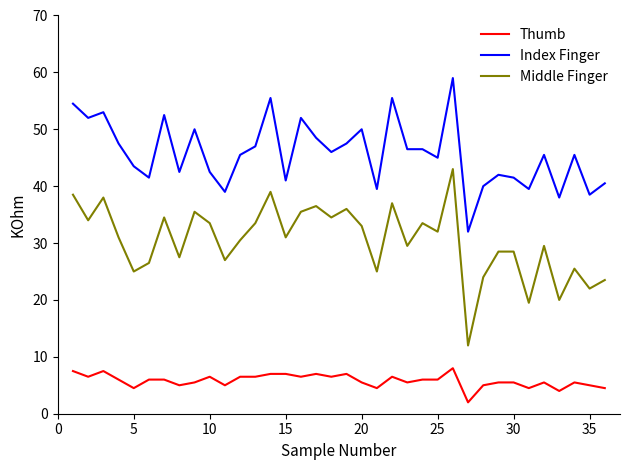

What is the difference between the maximum and minimum values in the Thumb series?

6.0